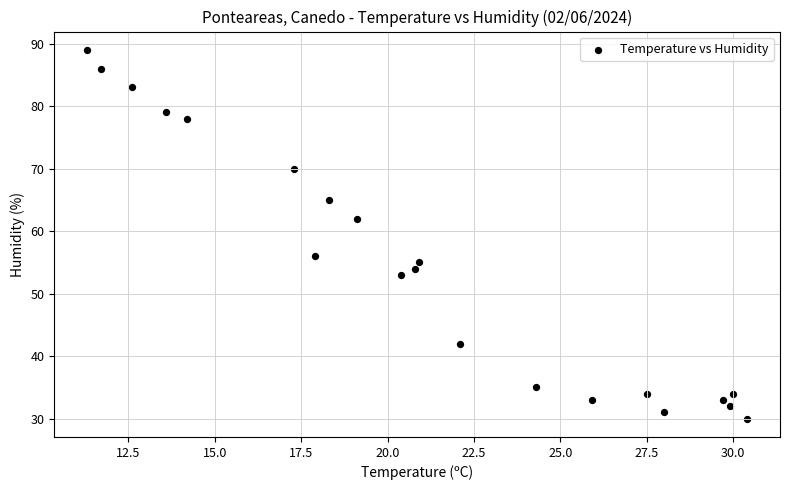

What is the range of Y values (max minus min)?

59